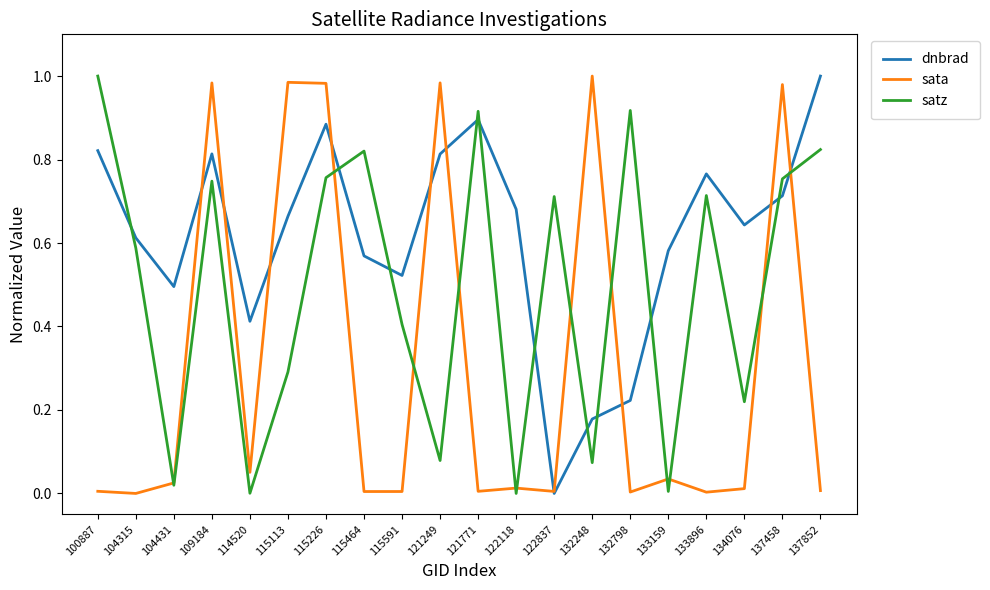

Rank the series by their average value, from lowest to highest.

sata, satz, dnbrad